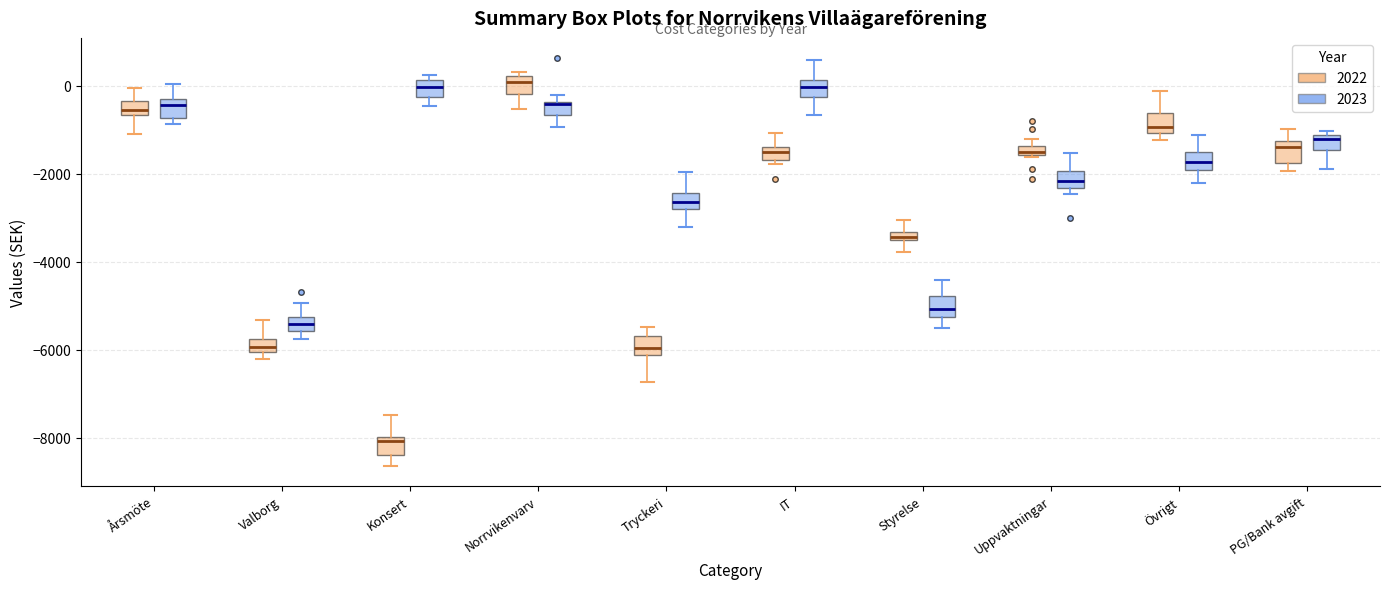

Where is the upper edge of the box for Uppvaktningar (2022) on the y-axis? The values are not printed on the chart, so give them approximately, as read against the axis.

-1400